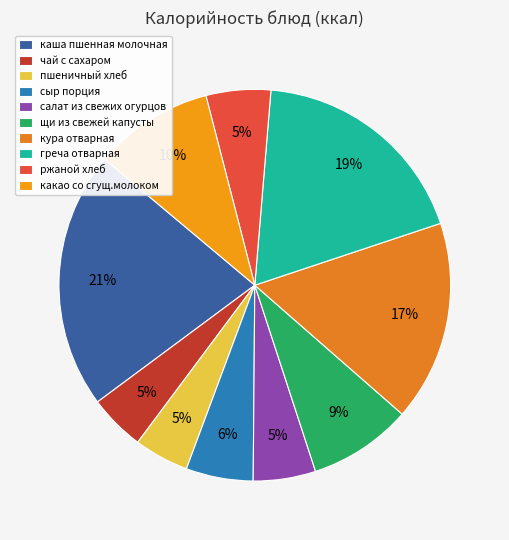

To the nearest percent, what is the combined percentage of ржаной хлеб and кура отварная?

22%